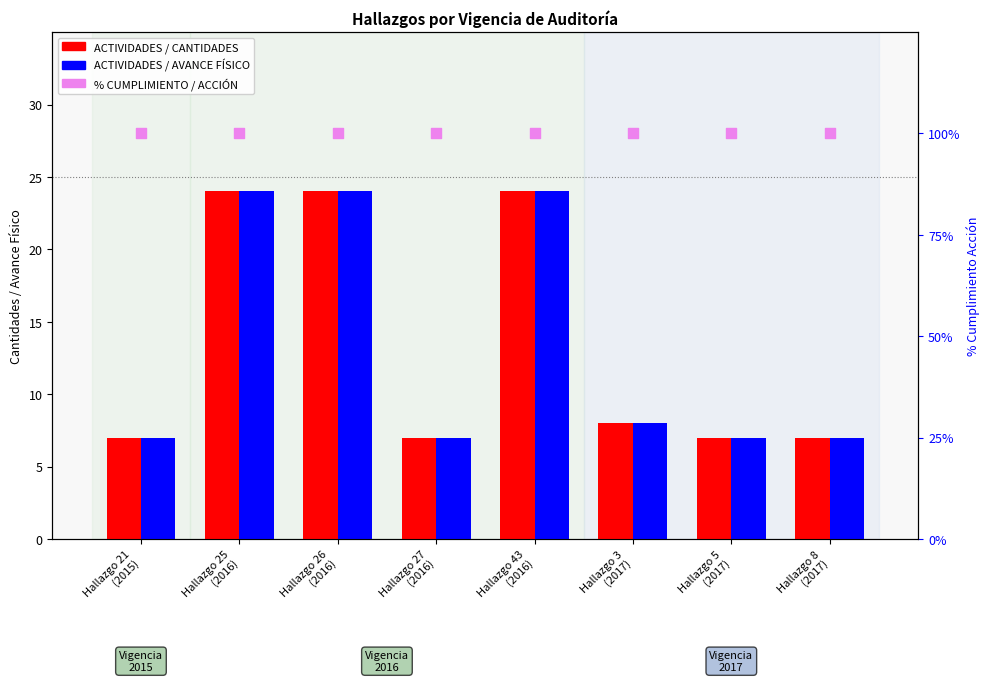

At which category is the sum across all series the highest?

Hallazgo 25
(2016)